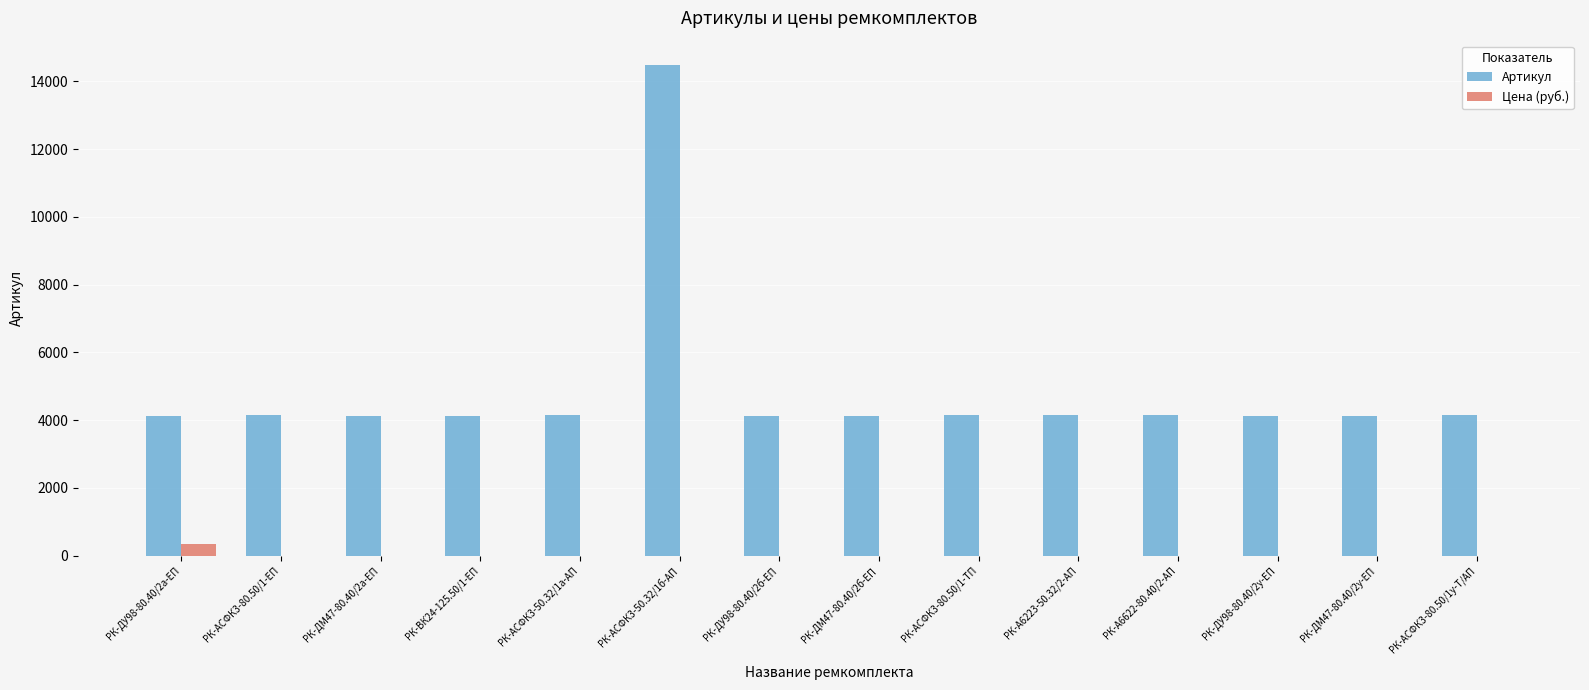

What is the sum of the Артикул values at РК-А6622-80.40/2-АП and РК-ДУ98-80.40/2б-ЕП?

8270.0